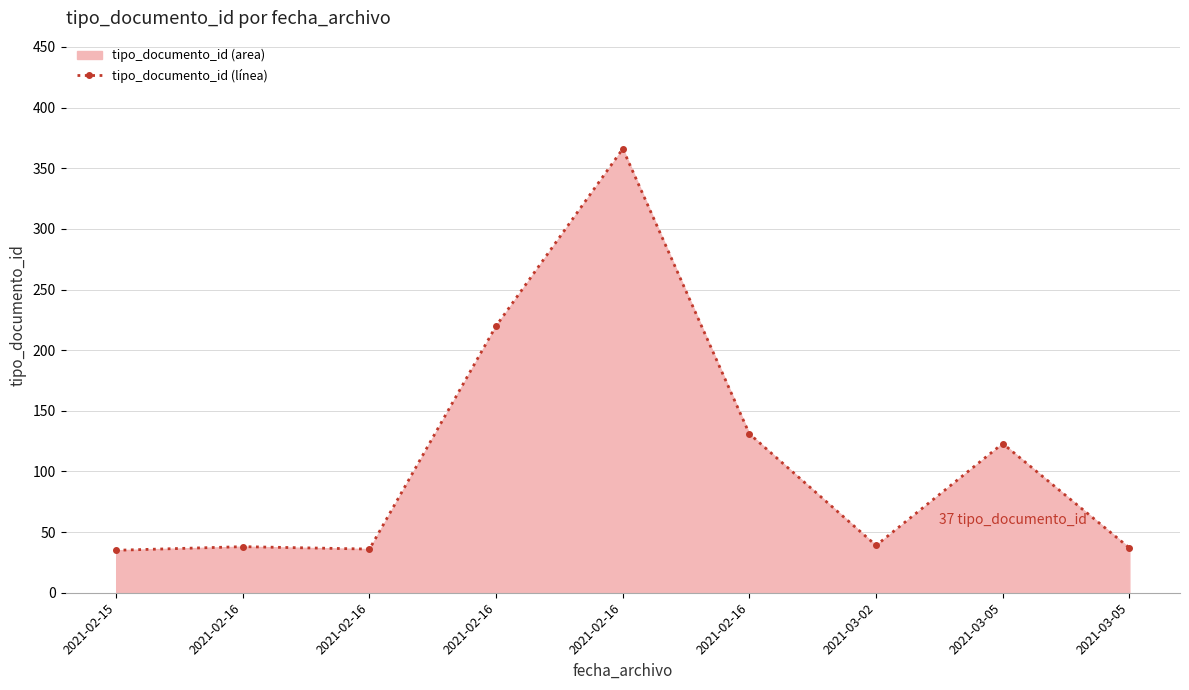

What is the average value?

114